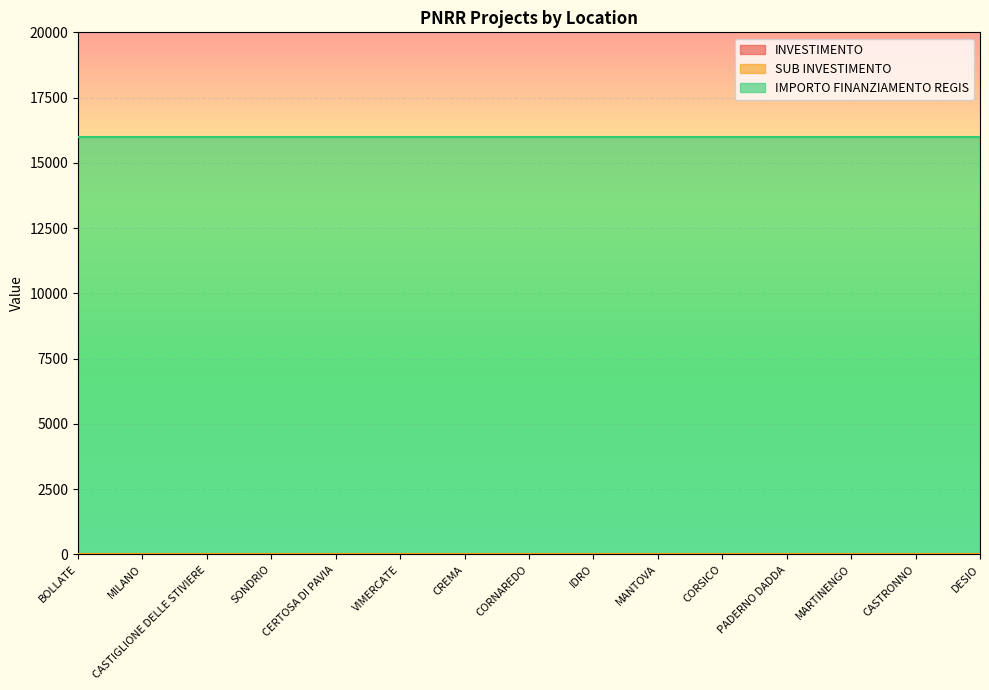

What is the label of the 12th point from the right?

SONDRIO